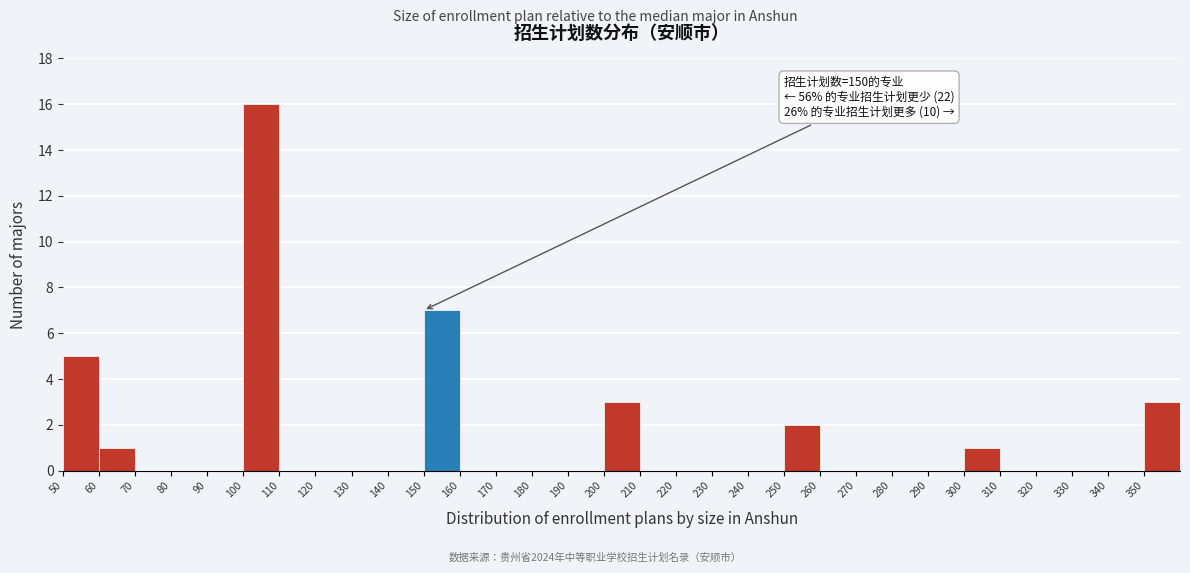

Over which range of the x-axis is the bar tallest?

100 to 110